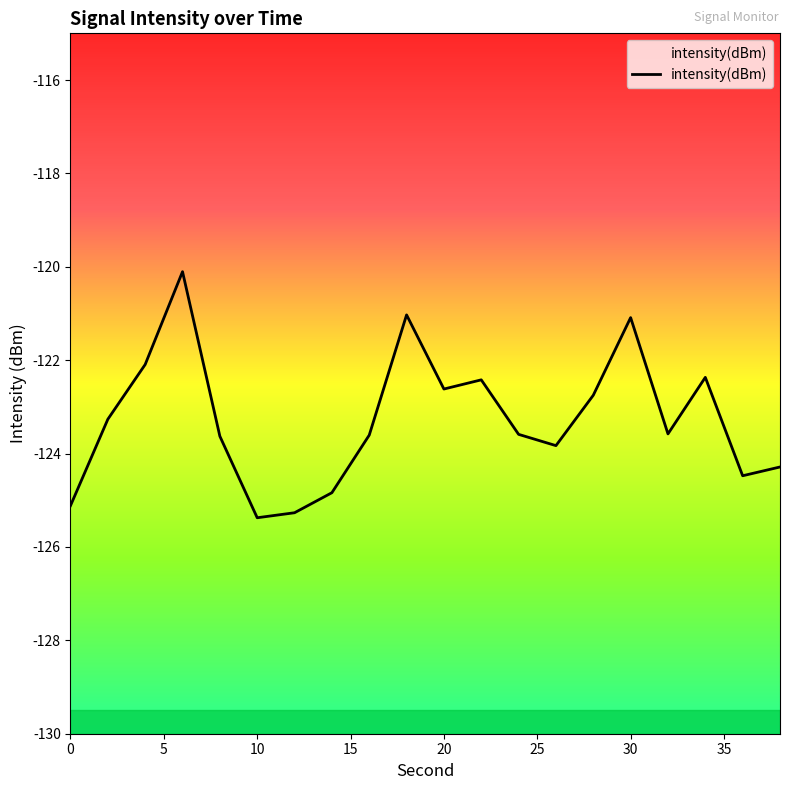

What is the difference between the maximum and minimum values?

5.3